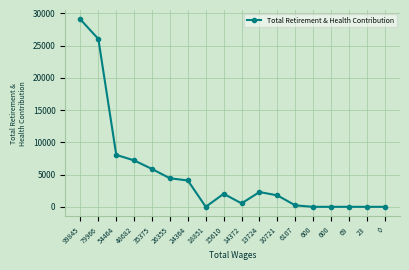

How many data points does each series have?

18